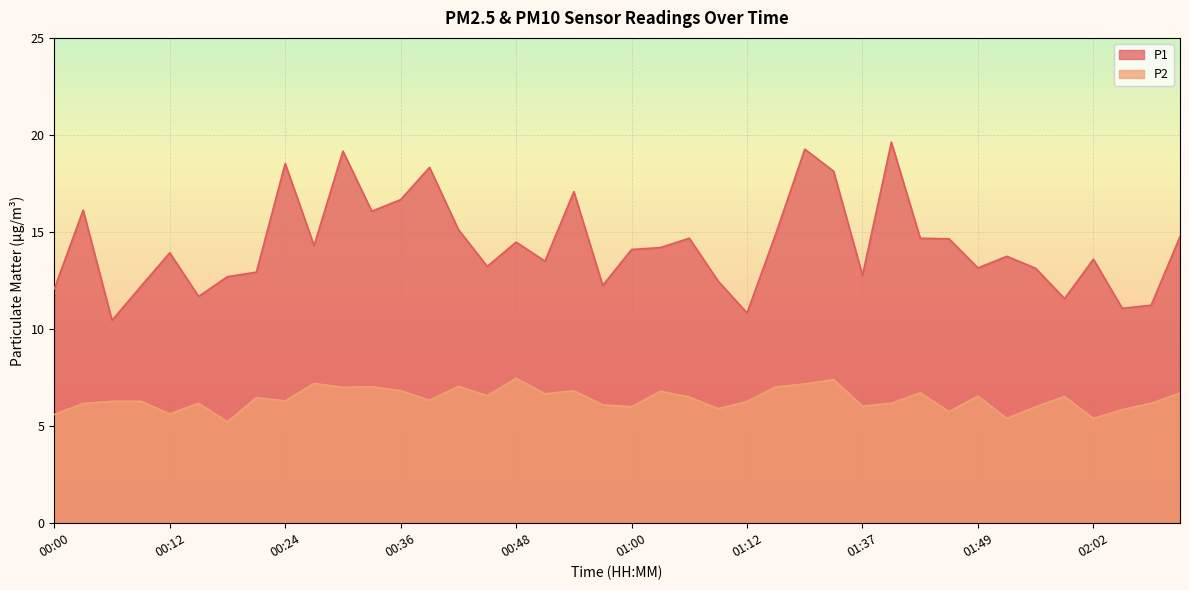

Rank the series by their maximum value, from highest to lowest.

P1, P2